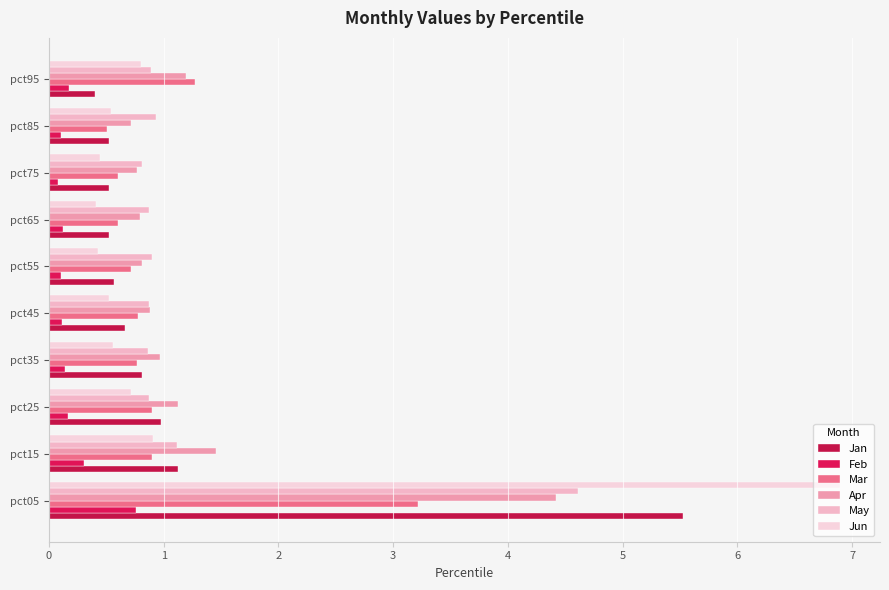

How many Feb values are between 0 and 1?

10